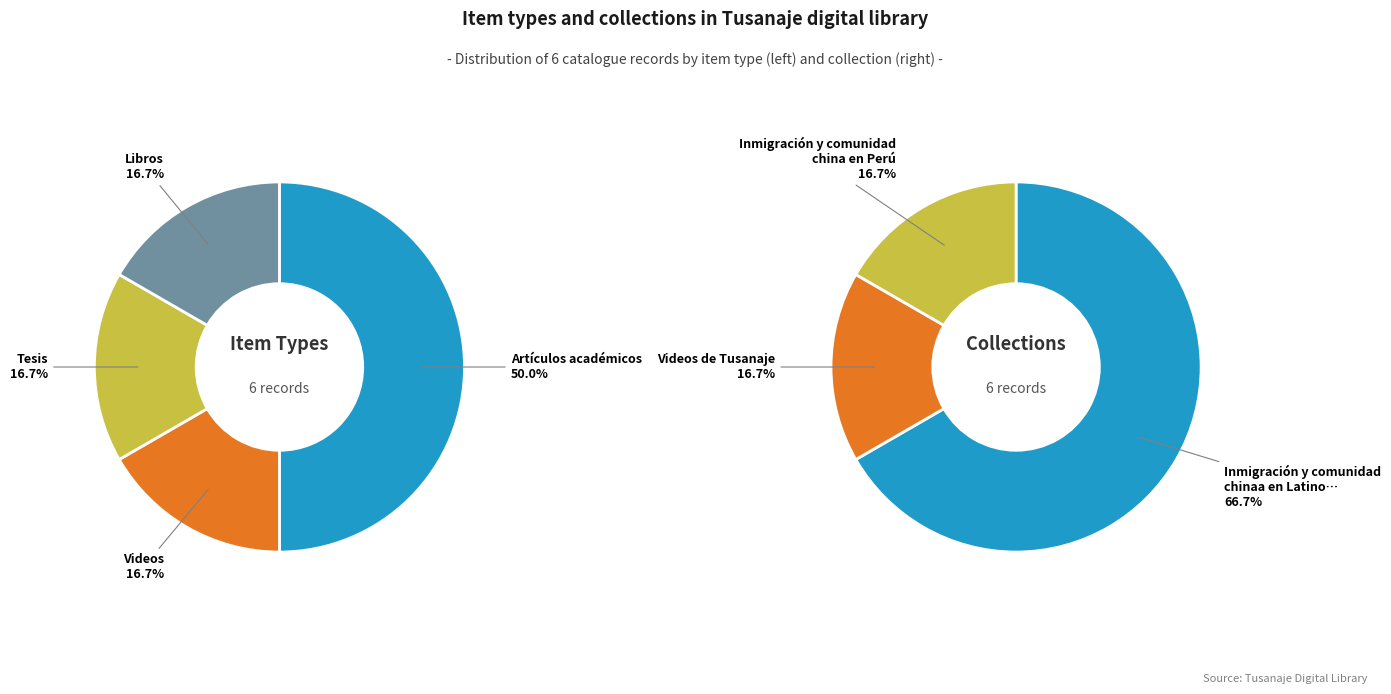

To the nearest percent, what is the combined percentage of Libros and Videos?

33%